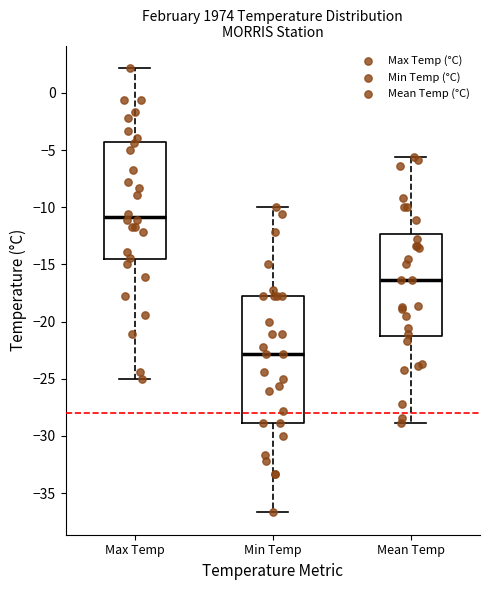

Reading left to right, transcribe this box plot: for each box, give where its median line is, the range the box spans, and where its two whiskers end, as read against the y-axis. The values are not printed on the chart, so give them approximately, as read against the axis.

Max Temp: median -11.0, box -14.5 to -4.5, whiskers -25.0 to 2.0
Min Temp: median -23.0, box -29.0 to -18.0, whiskers -36.5 to -10.0
Mean Temp: median -16.5, box -21.0 to -12.5, whiskers -29.0 to -5.5